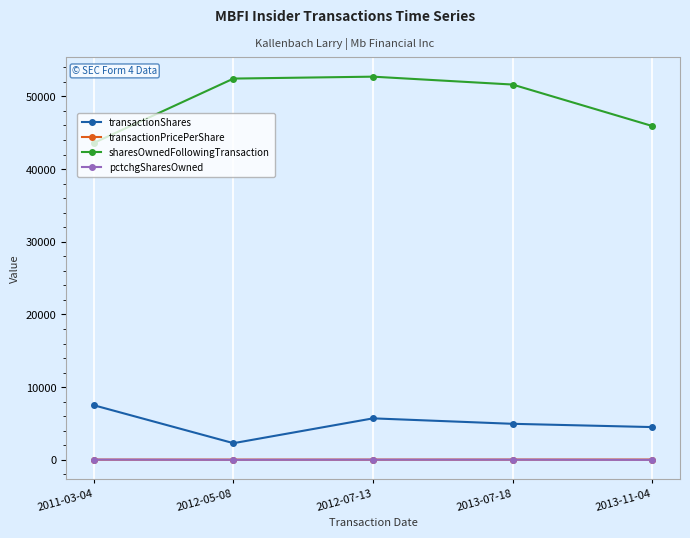

What is the difference between the second highest and second lowest values in the sharesOwnedFollowingTransaction series?

6520.0